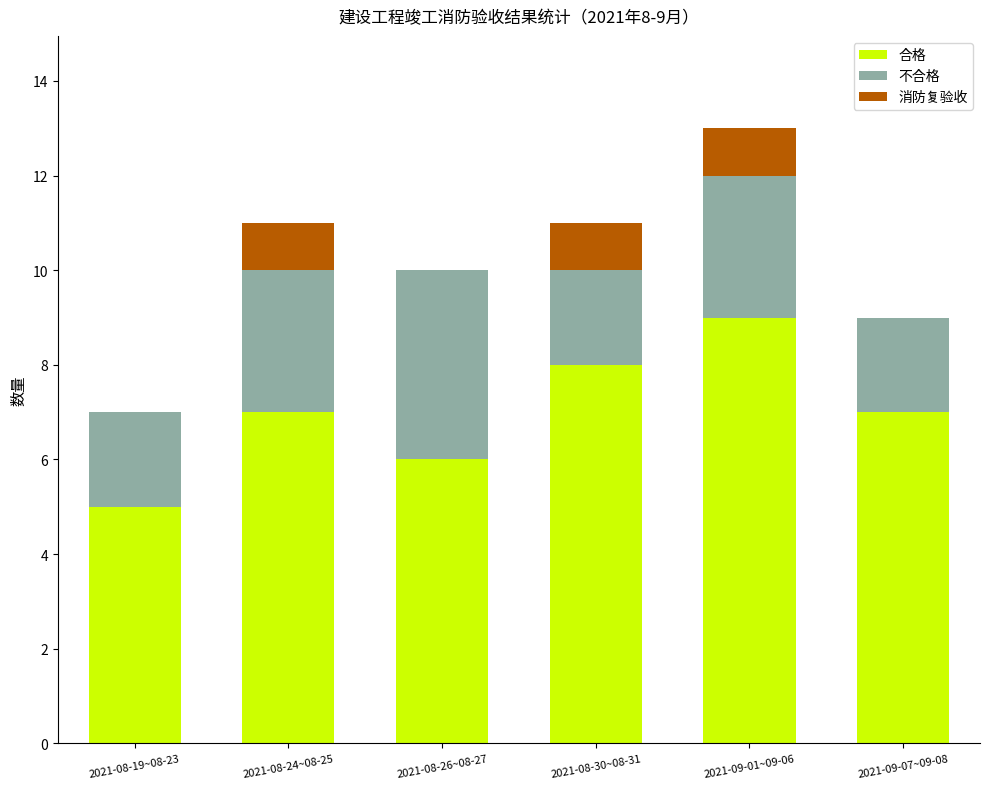

At which label does 合格 reach its peak?

2021-09-01~09-06